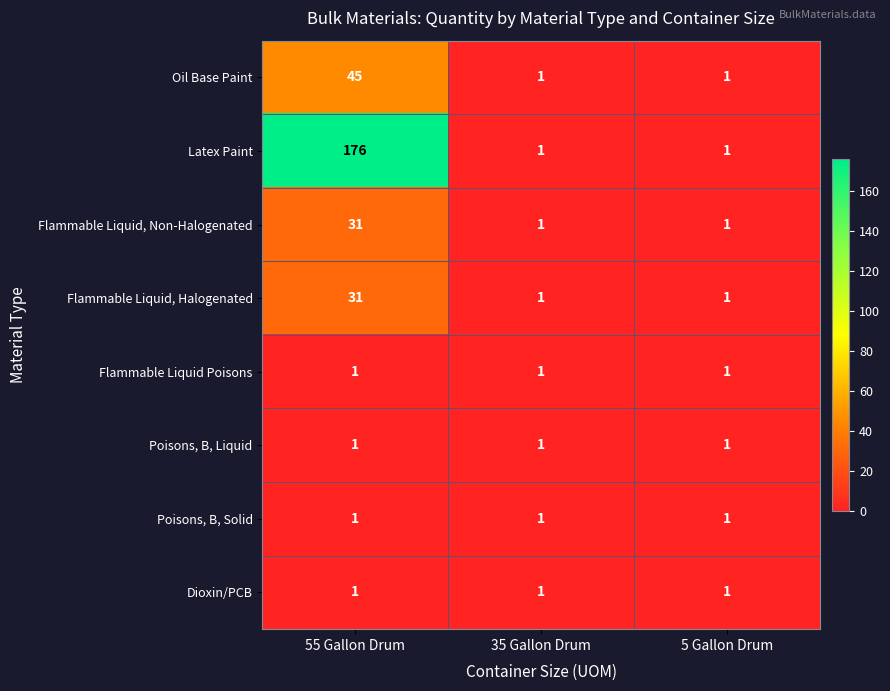

Count the Flammable Liquid, Non-Halogenated values in the range 1 to 31.

3